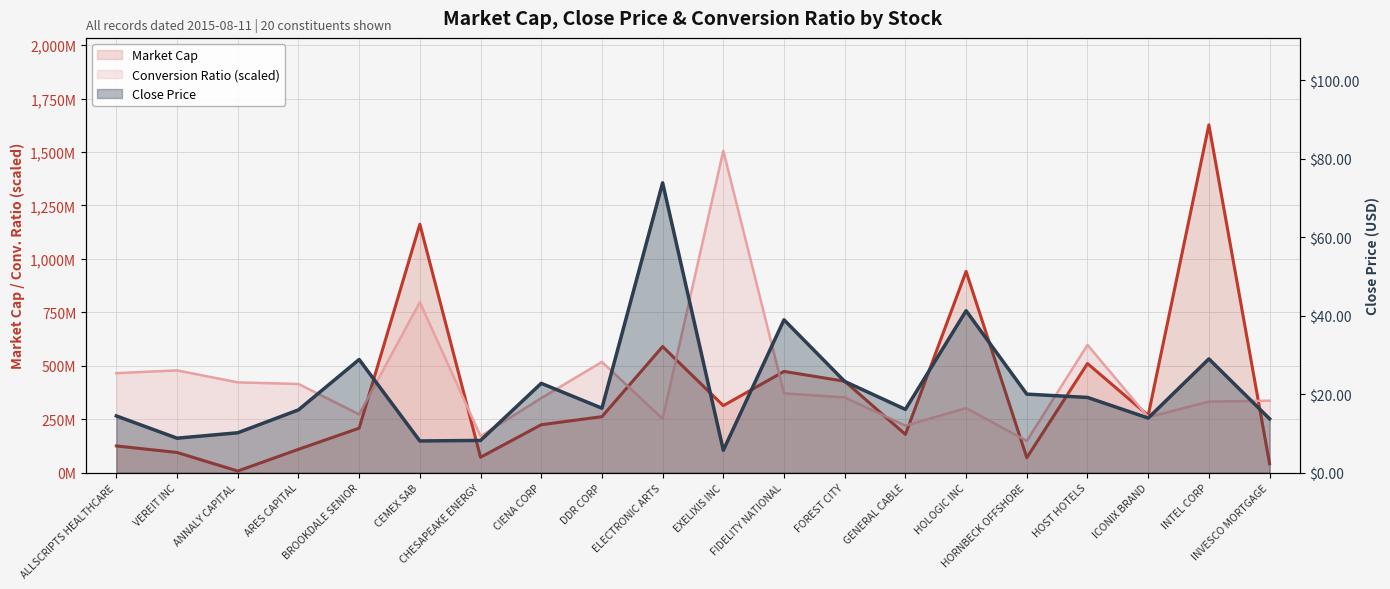

What is the sum of the Close Price values at EXELIXIS INC and VEREIT INC?

14.5